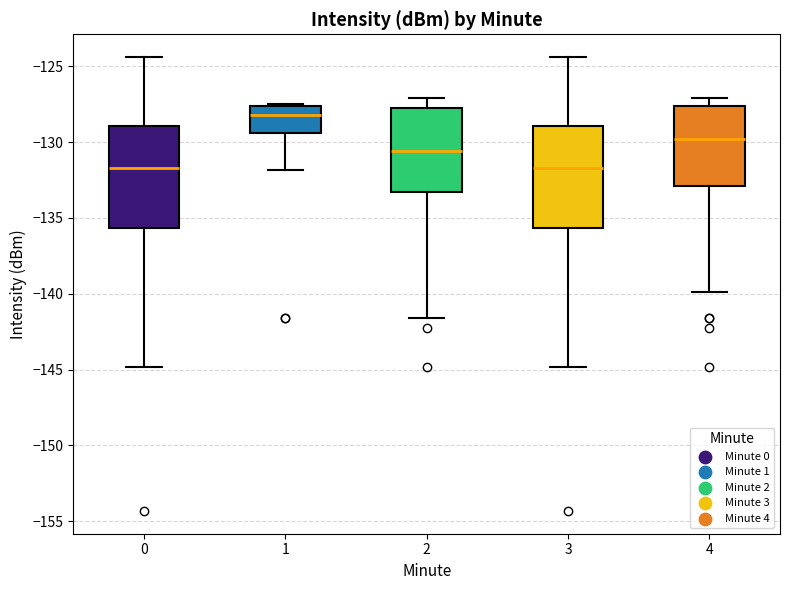

Which box has the highest median line?

1